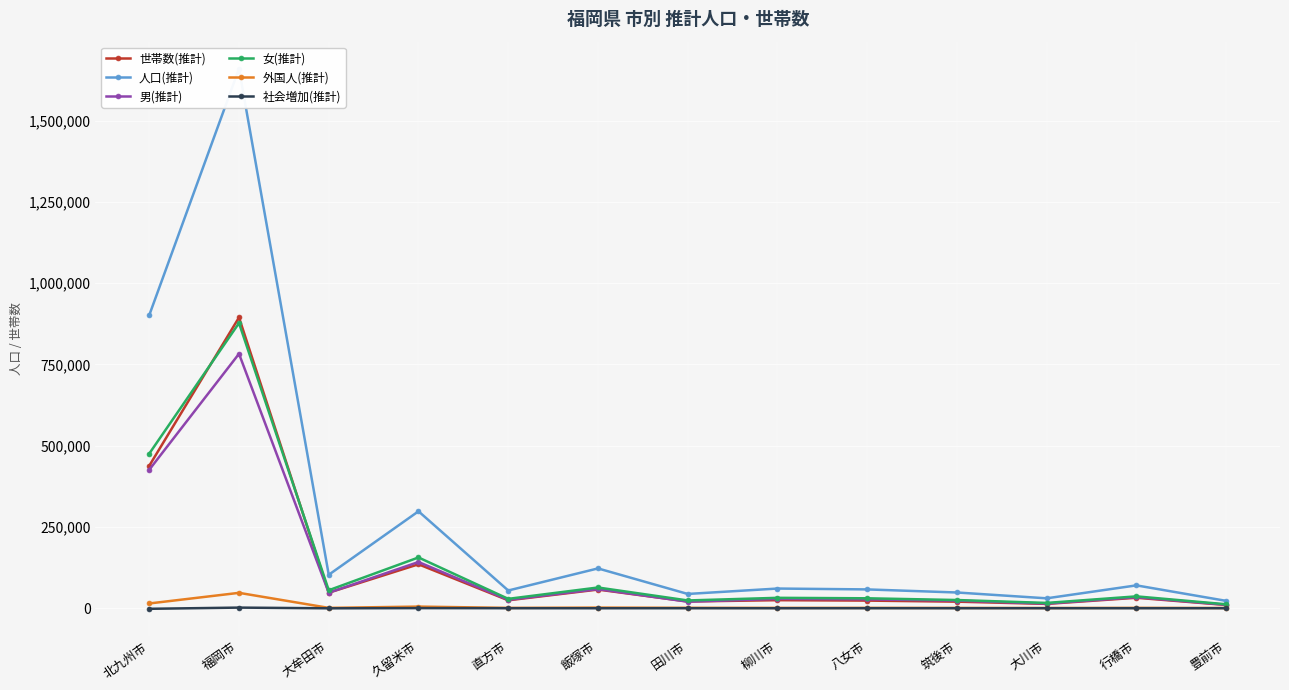

Which series has the largest total across all categories?

人口(推計)